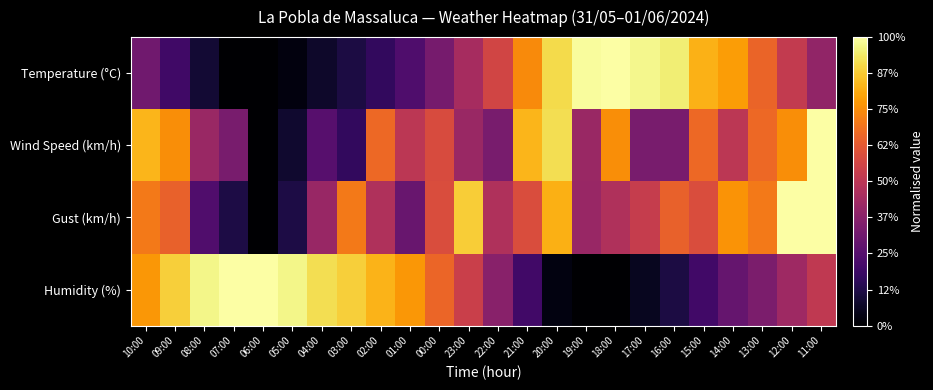

Rank the series at 19:00 from highest to lowest value.

Temperature (°C), Wind Speed (km/h), Gust (km/h), Humidity (%)